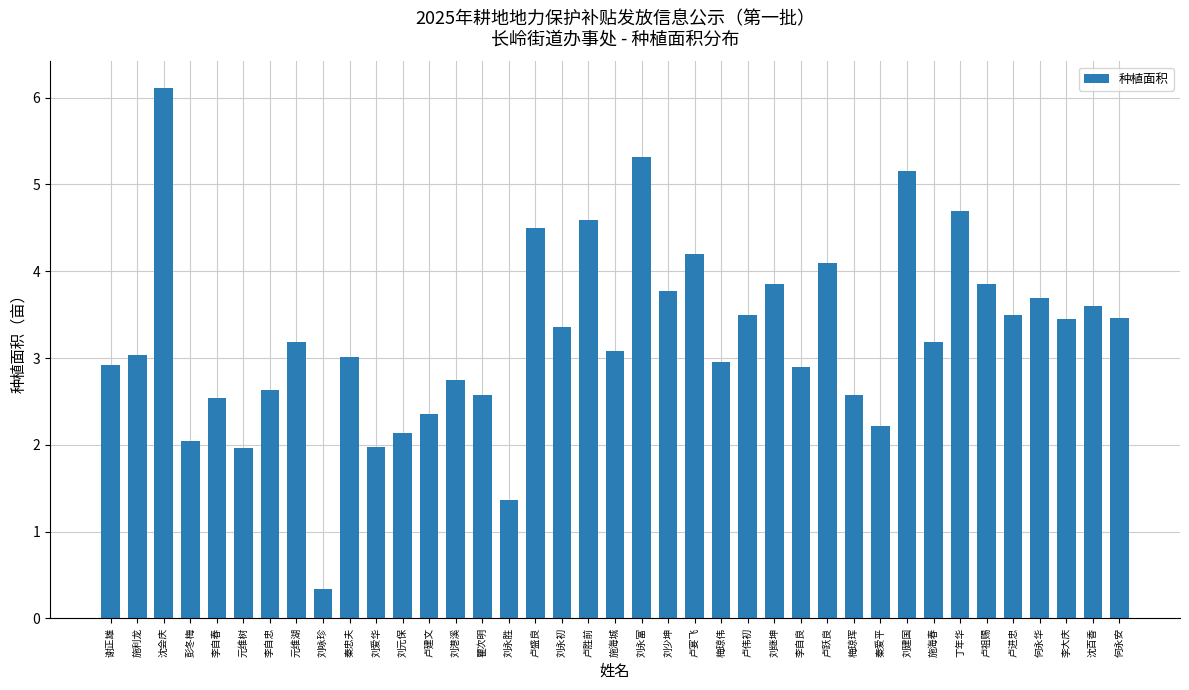

The value at 刘元保 is 3.0. True or false?

False